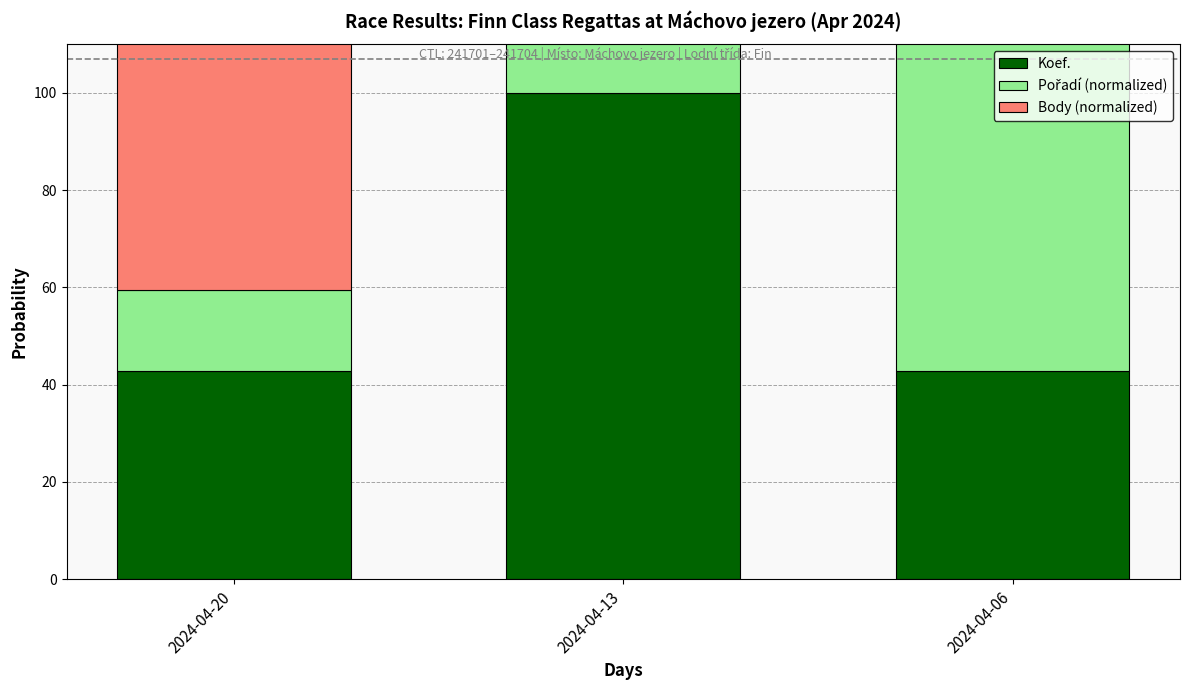

What is the difference between the highest and lowest values at 2024-04-20?

46.2